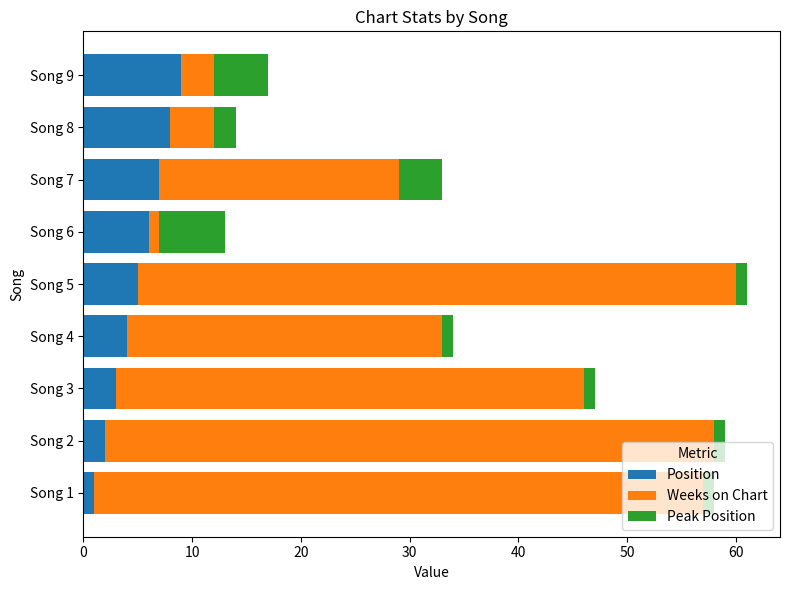

What is the maximum value for Position?

9